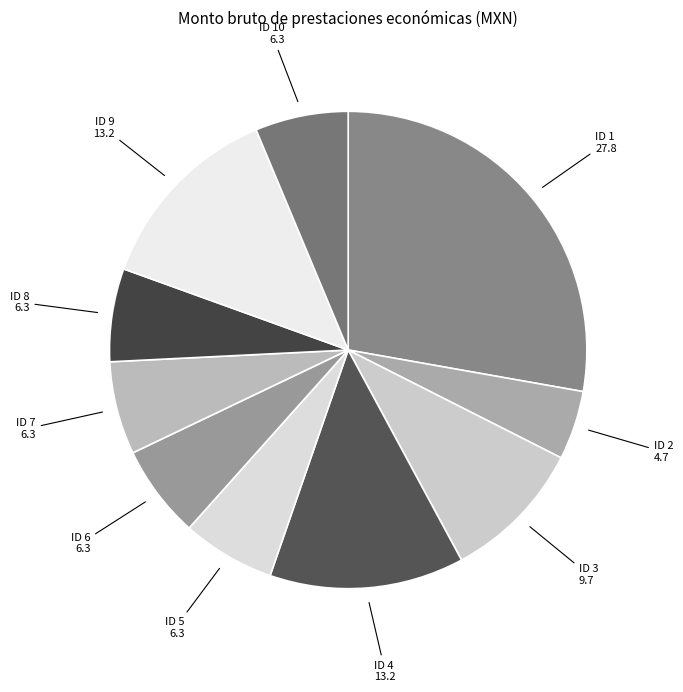

What is the ratio of the value at ID 9 to the value at ID 1?

0.5